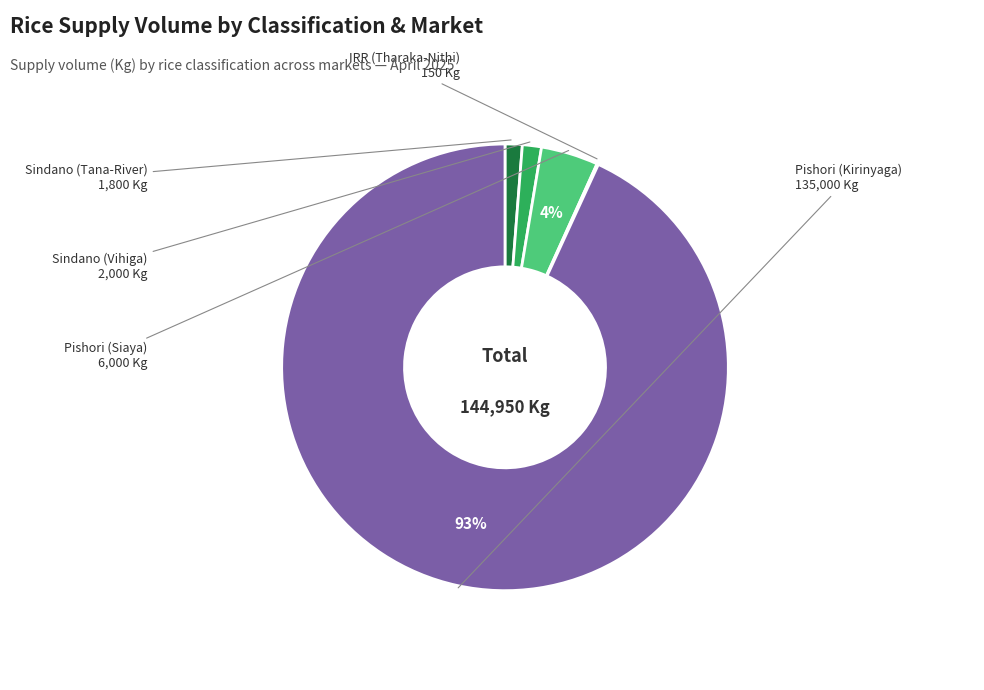

To the nearest percent, what is the average slice percentage?

20%